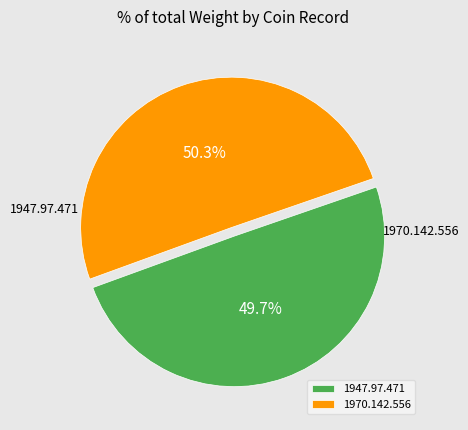

Which has a higher value, 1970.142.556 or 1947.97.471?

1970.142.556